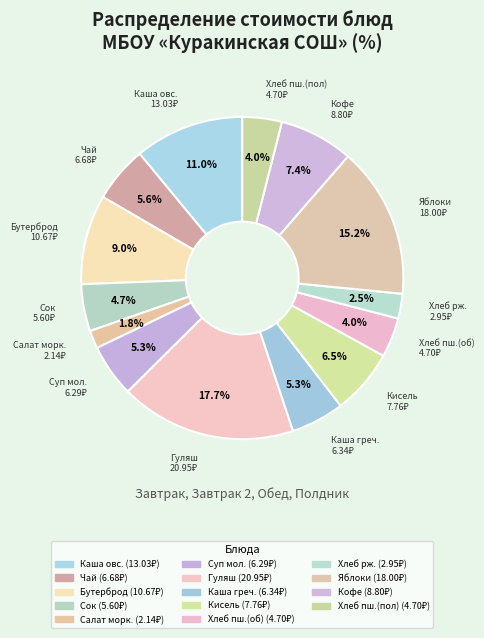

How many slices are in this pie chart?

14